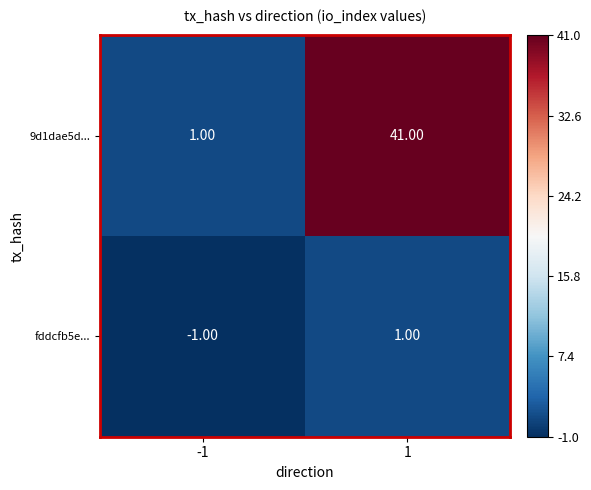

How many categories are shown in the chart?

2